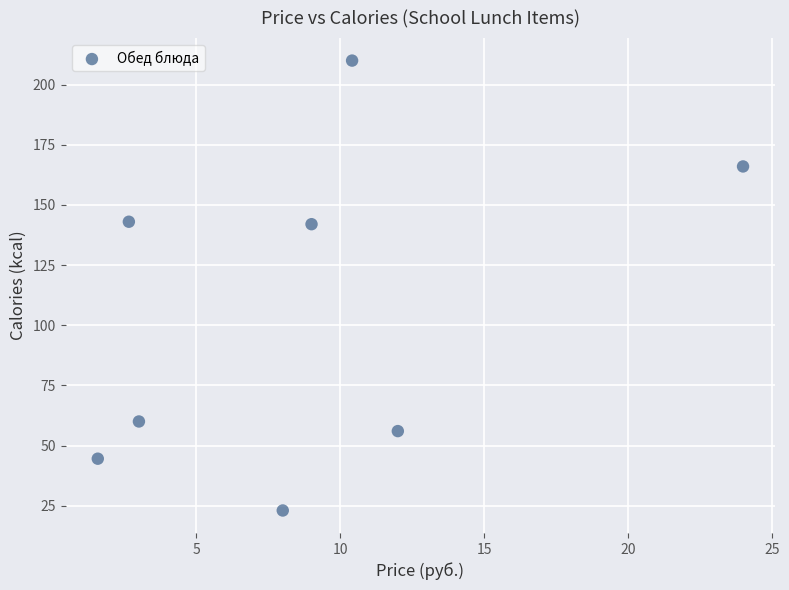

What is the range of Y values (max minus min)?

187.0